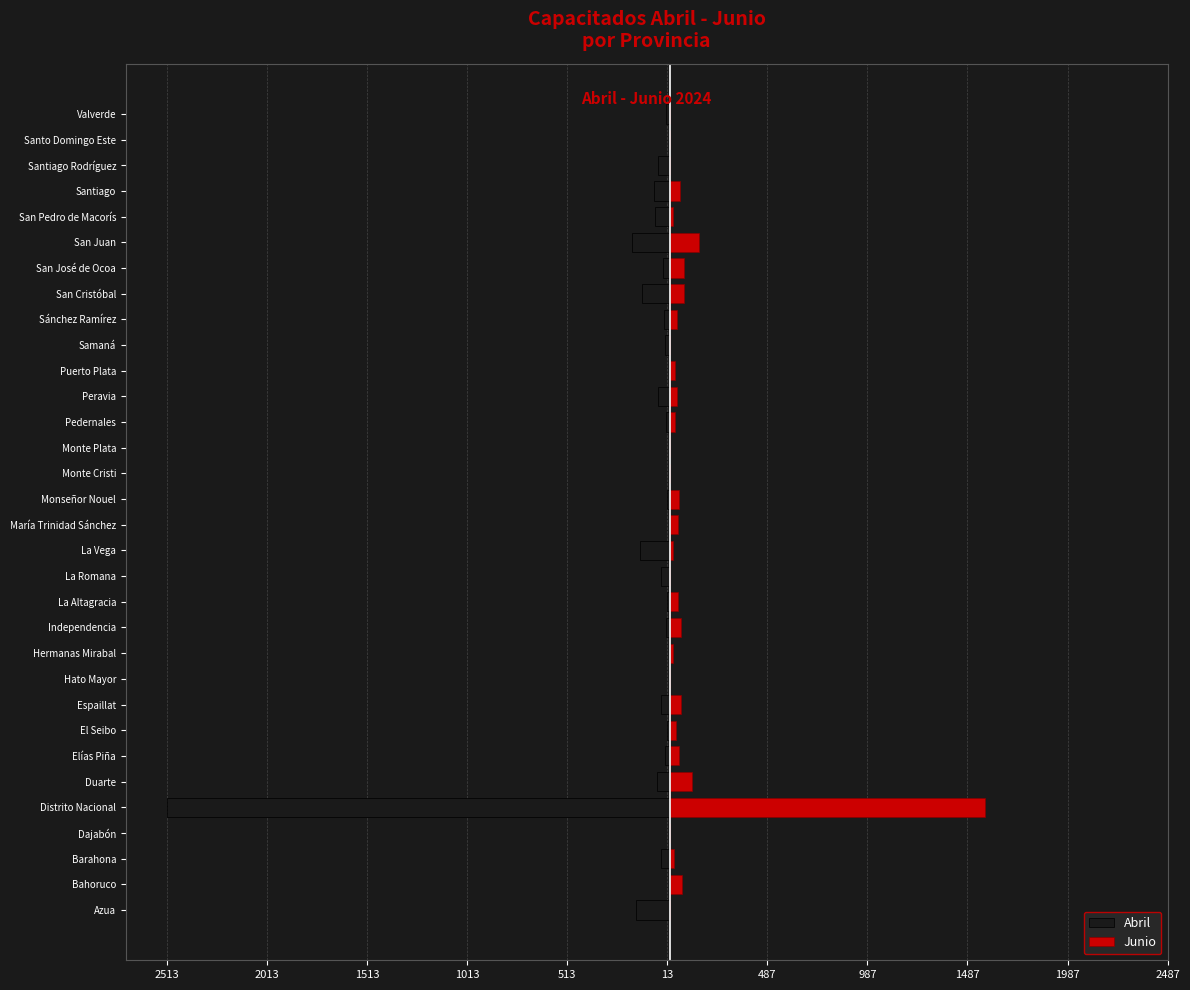

True or false: Junio has a value of 55 at Independencia.

True